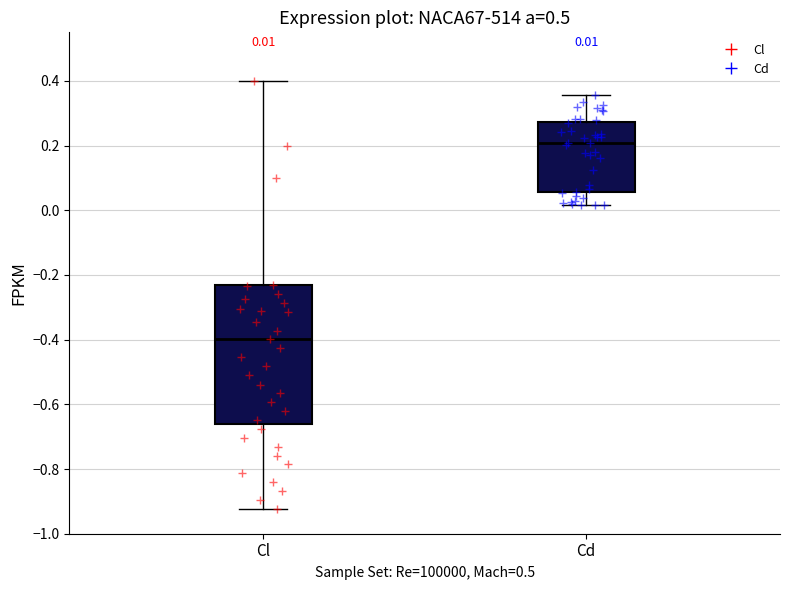

Which box has the highest median line?

Cd